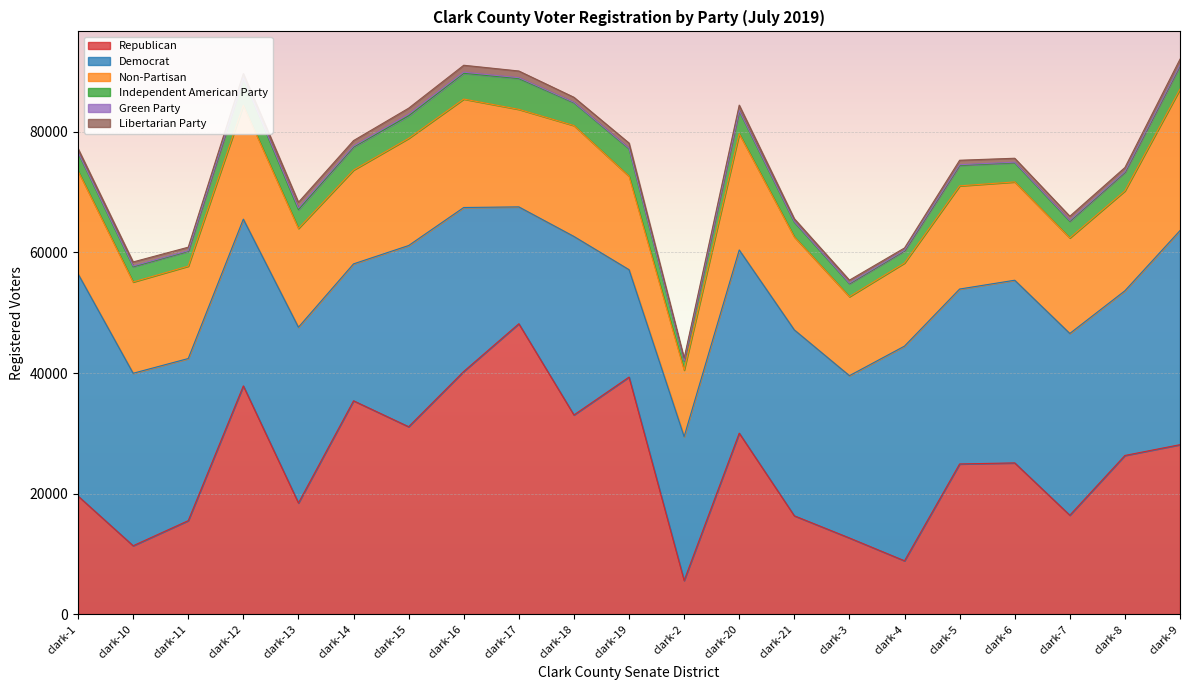

What is the average value of the Non-Partisan series?

16486